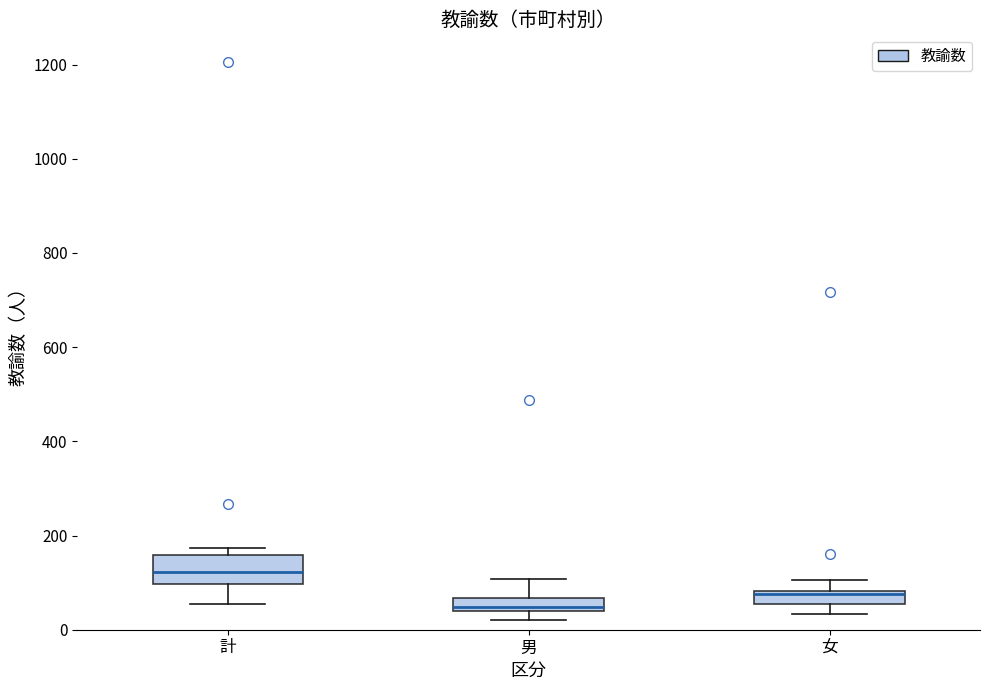

Comparing the boxes themselves (not the whiskers), which one is the tallest?

計